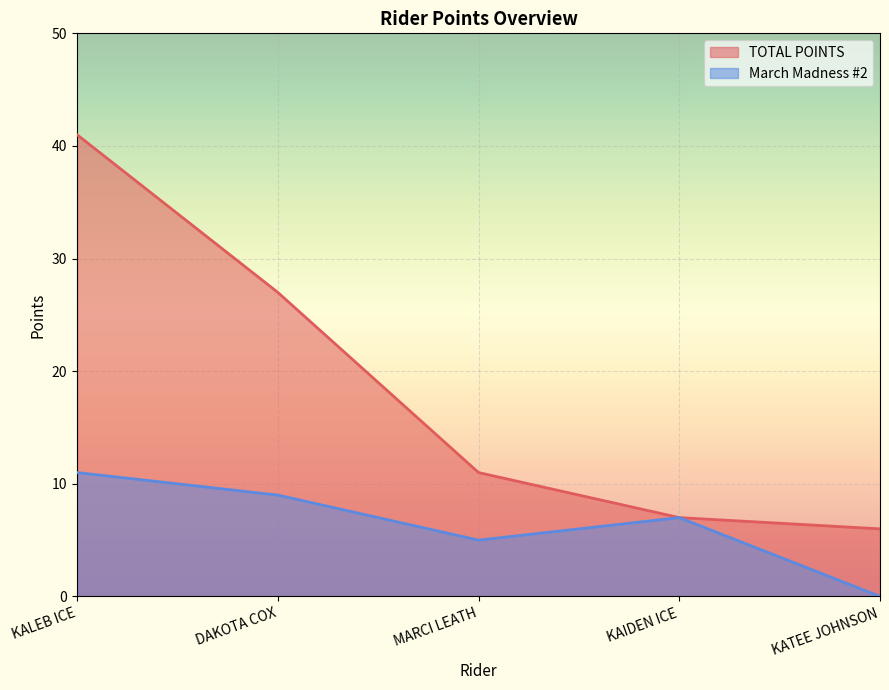

Is it true that TOTAL POINTS equals 36 at DAKOTA COX?

False